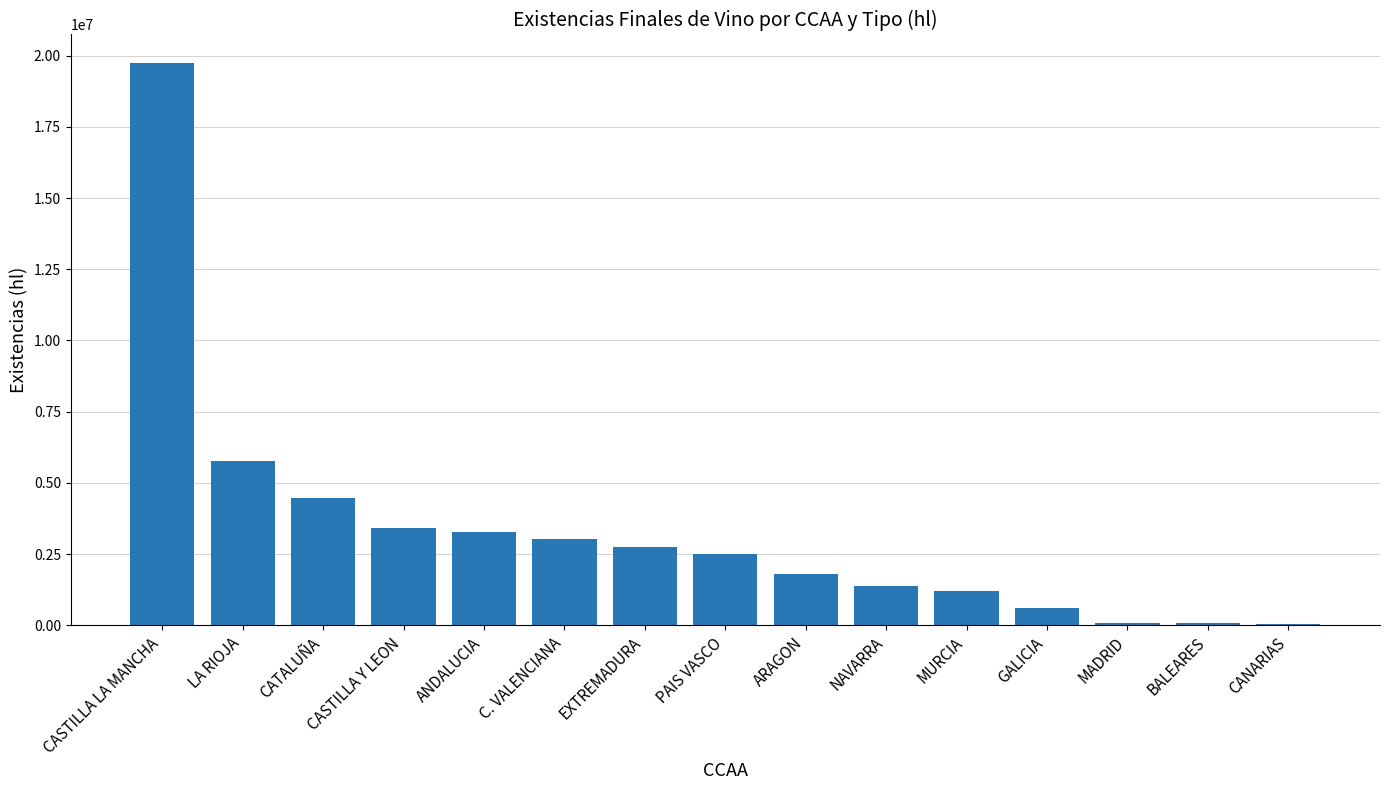

At which label is the value closest to 9898180?

LA RIOJA